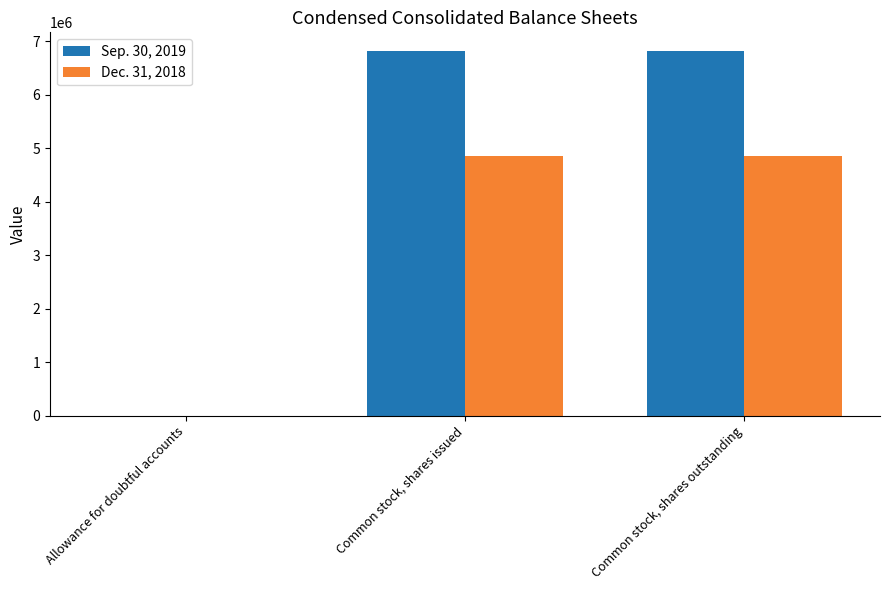

Is it true that Sep. 30, 2019 equals 6825183 at Common stock, shares issued?

True